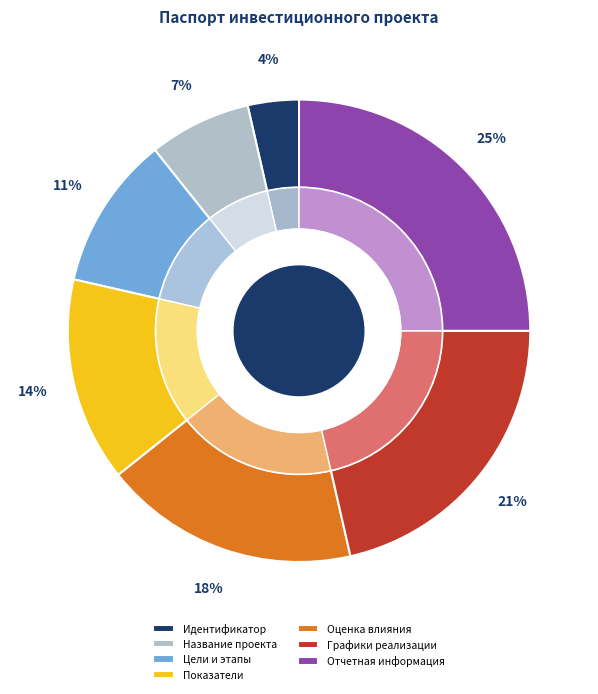

To the nearest percent, what percentage of the pie is Отчетная информация?

25%